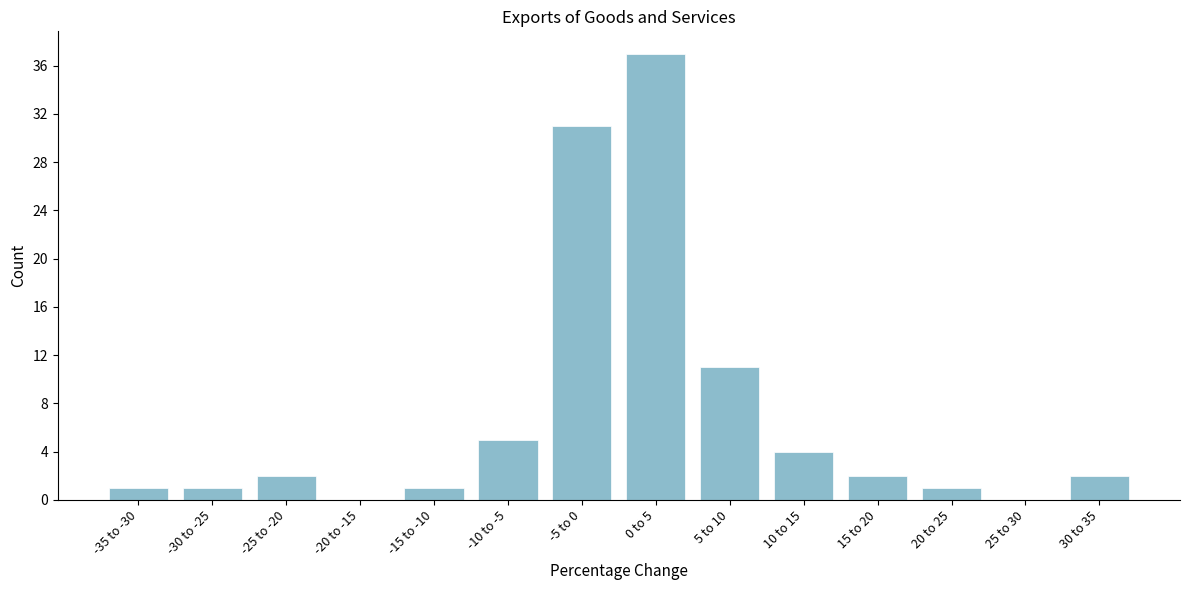

Reading right to left, list all the values displayed in this chart.

30 to 35=2	25 to 30=0	20 to 25=1	15 to 20=2	10 to 15=4	5 to 10=11	0 to 5=37	-5 to 0=31	-10 to -5=5	-15 to -10=1	-20 to -15=0	-25 to -20=2	-30 to -25=1	-35 to -30=1